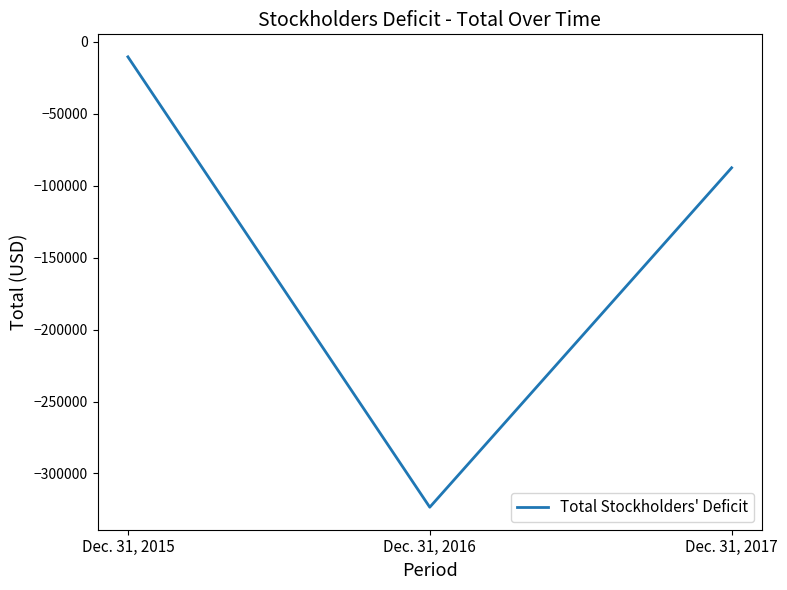

How many series are shown in this chart?

1